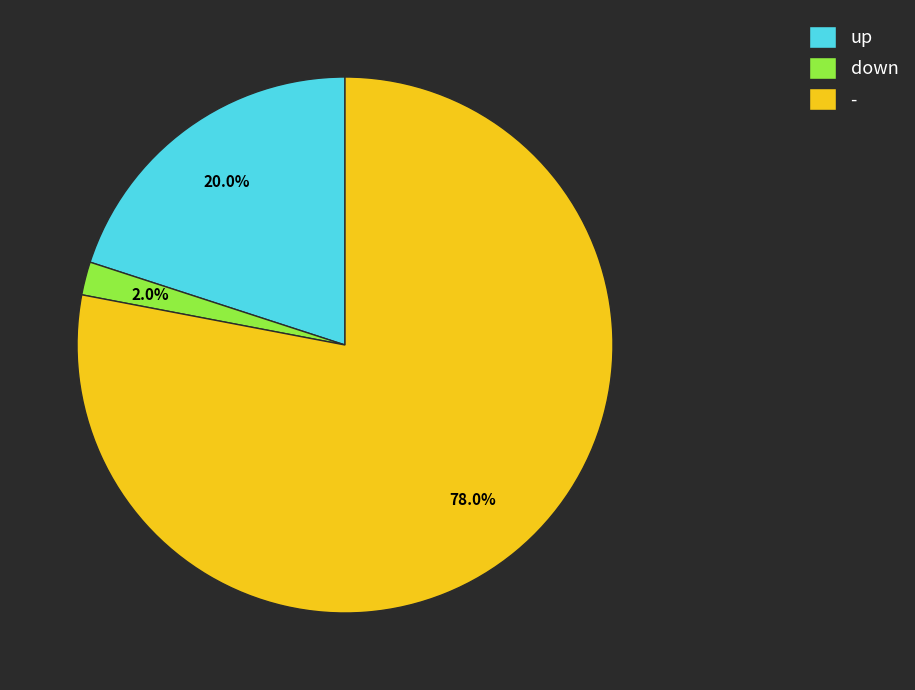

How many segments does this pie chart have?

3